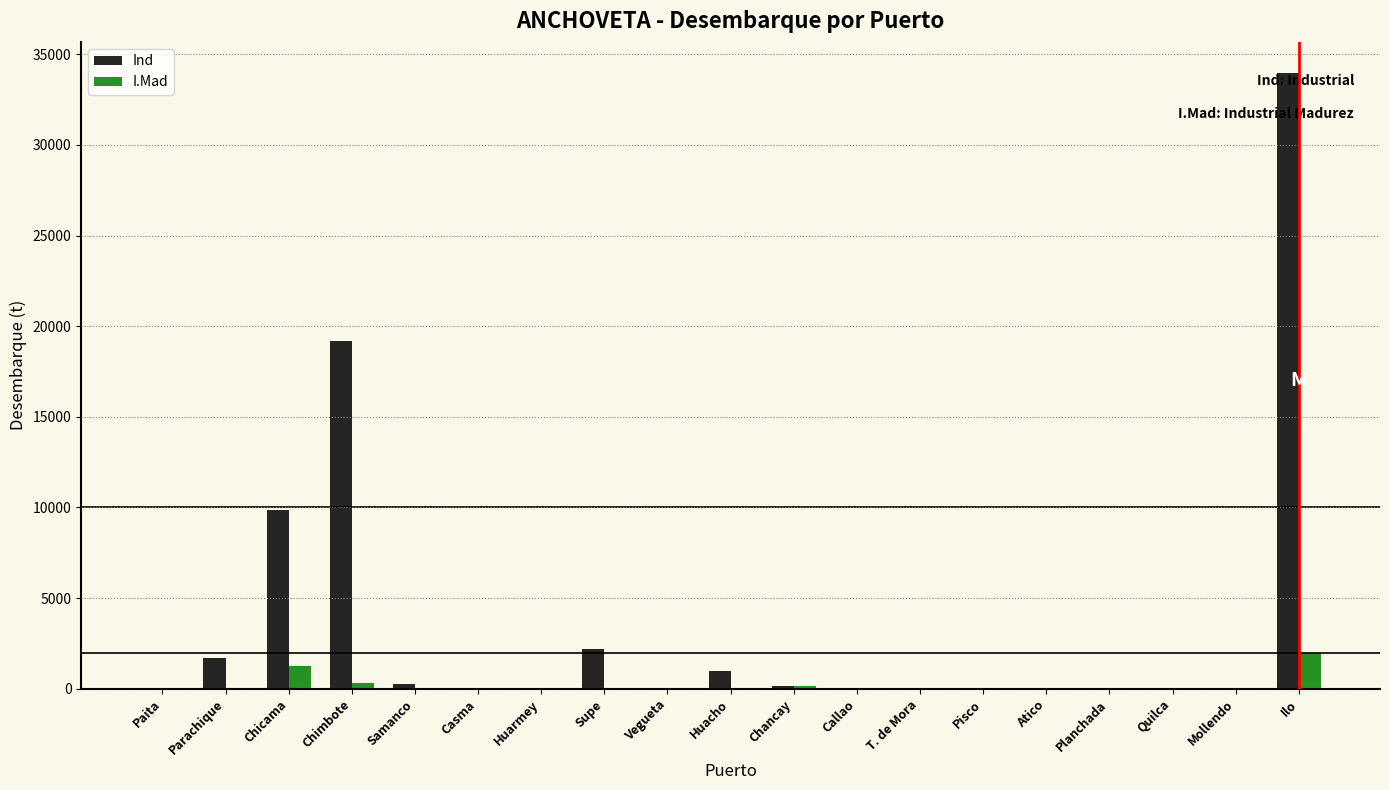

What is the approximate value of Ind at Huacho?

990.0